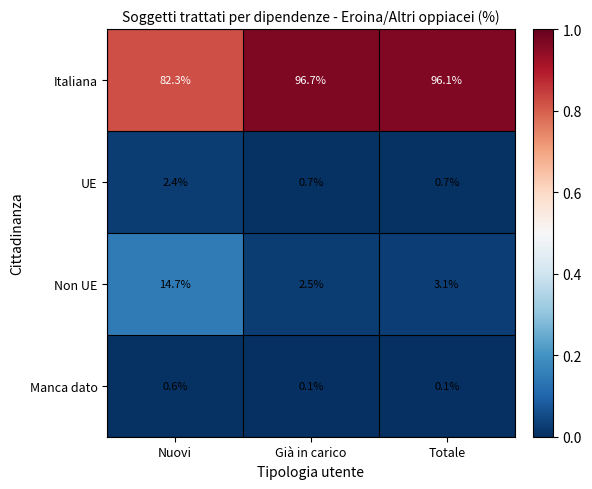

What is the difference between the highest and lowest values at Nuovi?

81.7